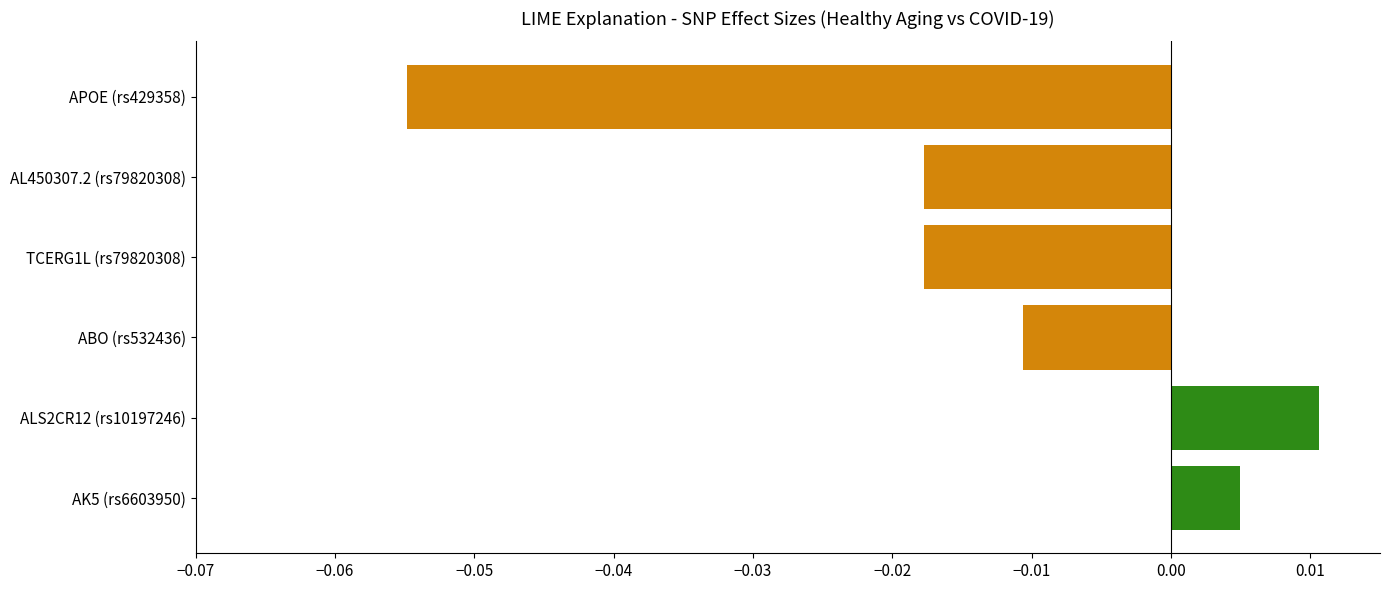

Which category has the lowest value across all series?

APOE (rs429358)